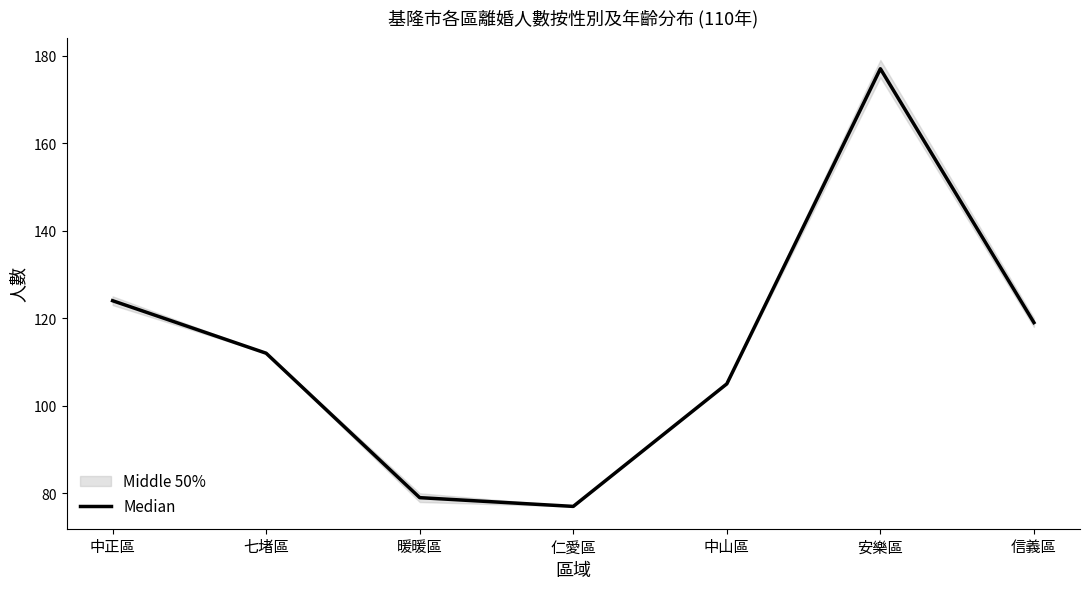

Read the value at 安樂區, to the nearest 50.

200